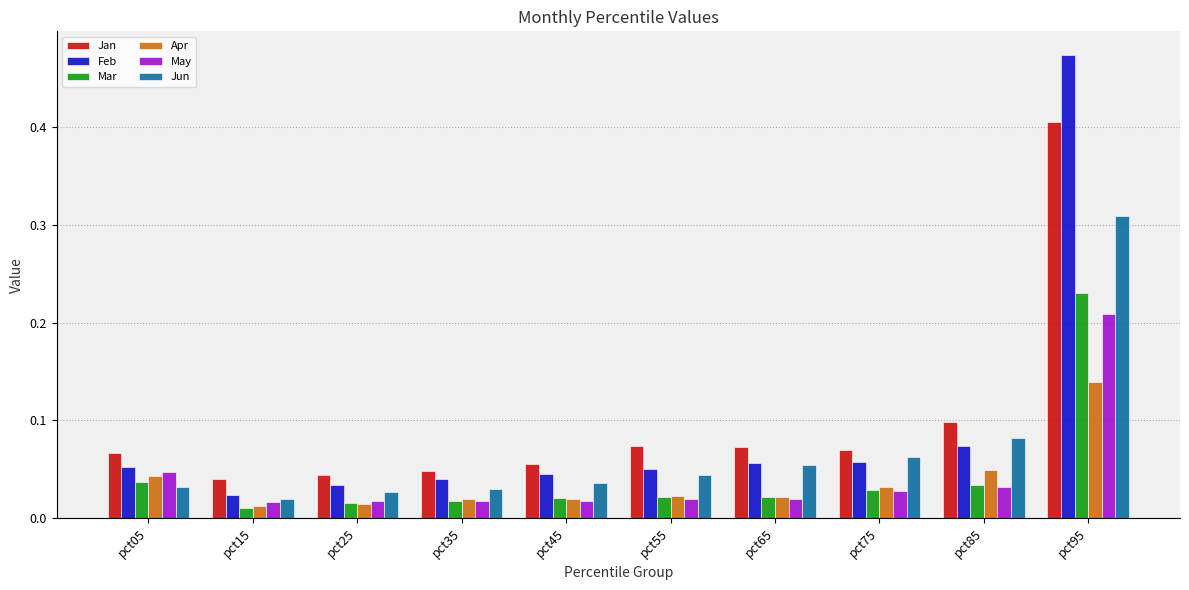

Which label corresponds to the largest value in the chart?

pct95